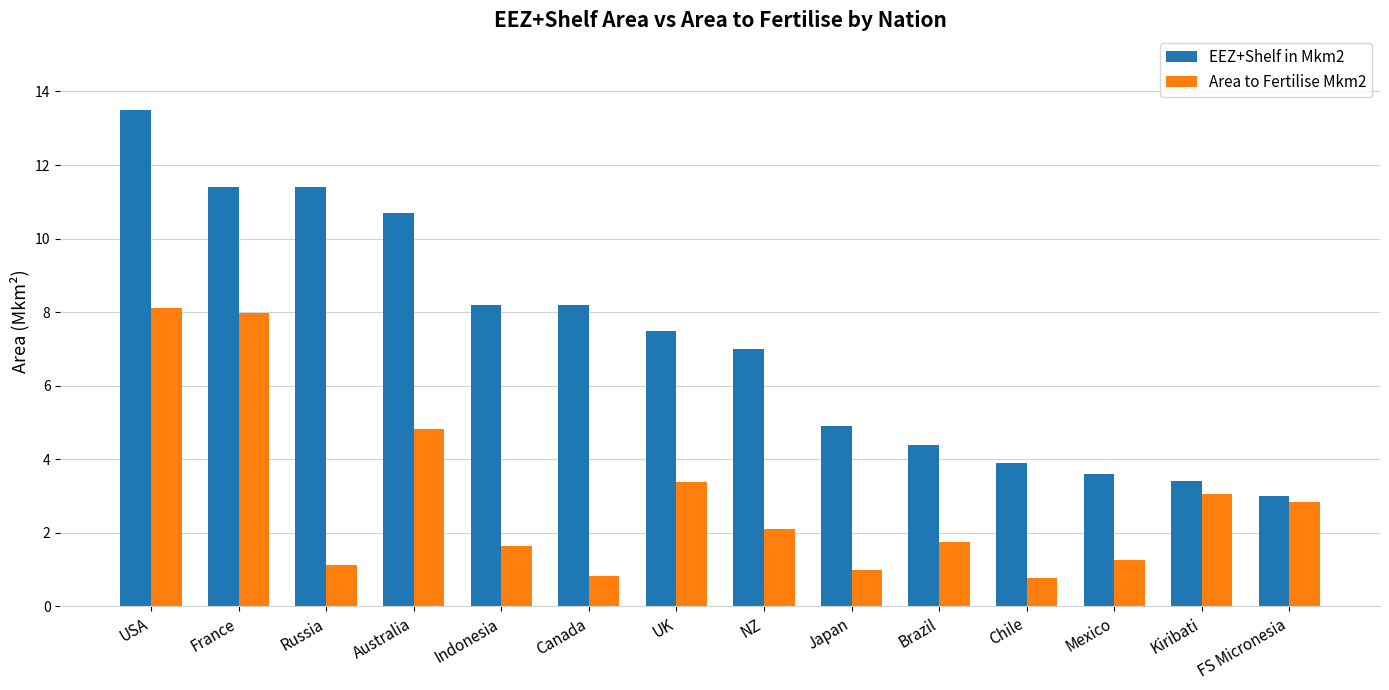

What position from the right is Mexico?

3